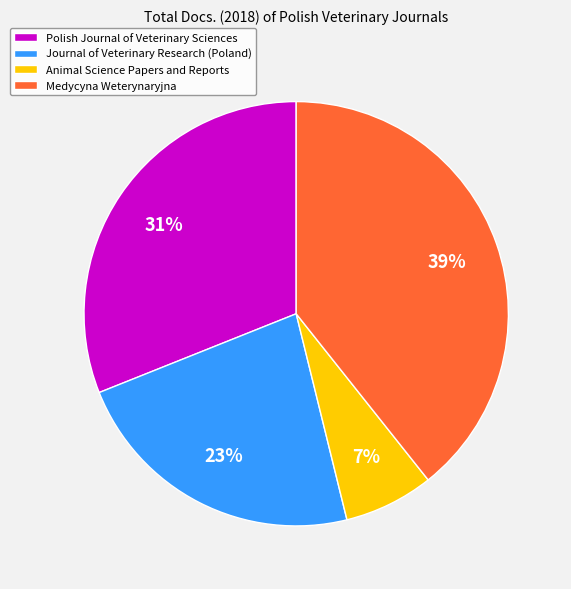

Count the number of slices in the pie.

4